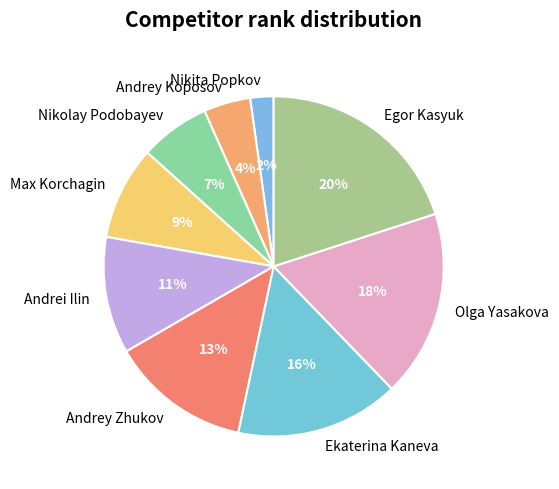

Does any single category account for the majority?

No